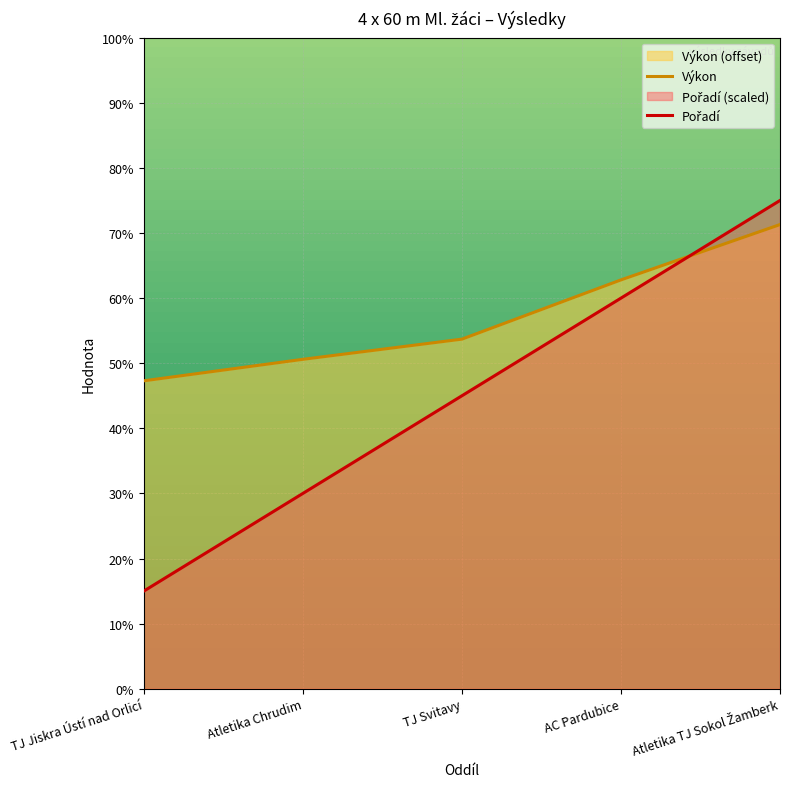

True or false: Výkon and Pořadí cross at least once.

True